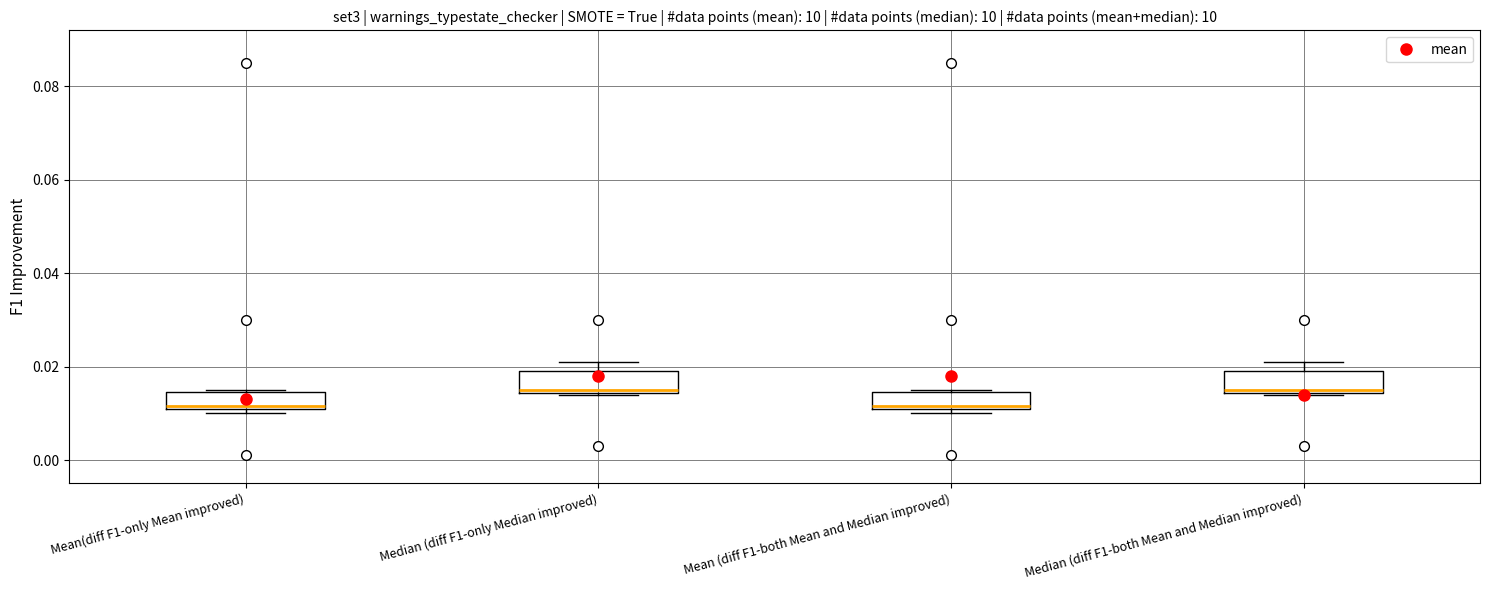

Where does the upper whisker of the box for Median (diff F1-only Median improved) end on the y-axis? The values are not printed on the chart, so give them approximately, as read against the axis.

0.022